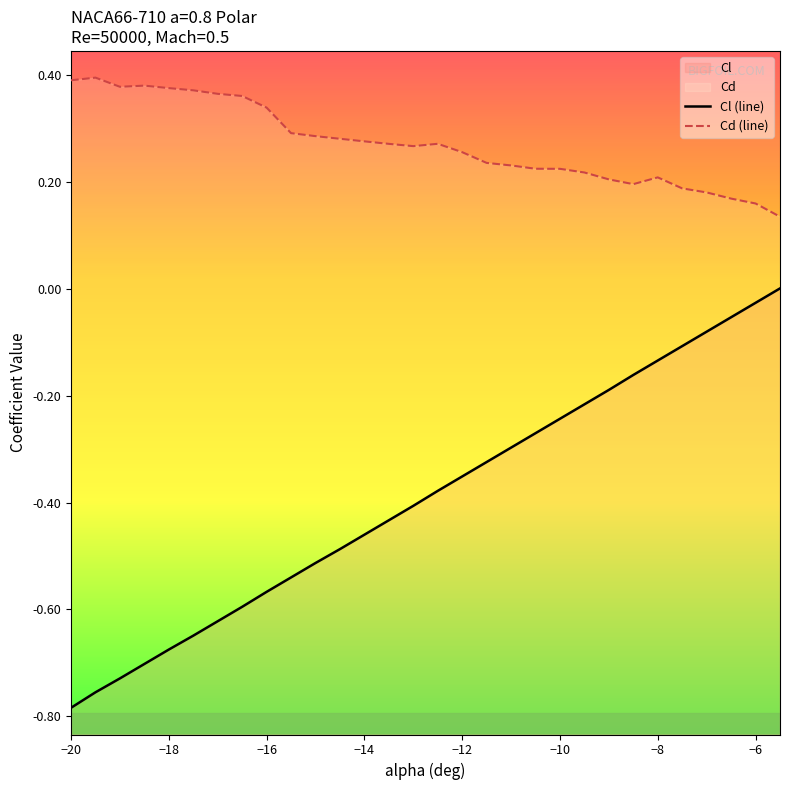

What is the difference between the maximum and minimum values in the Cl (line) series?

0.8